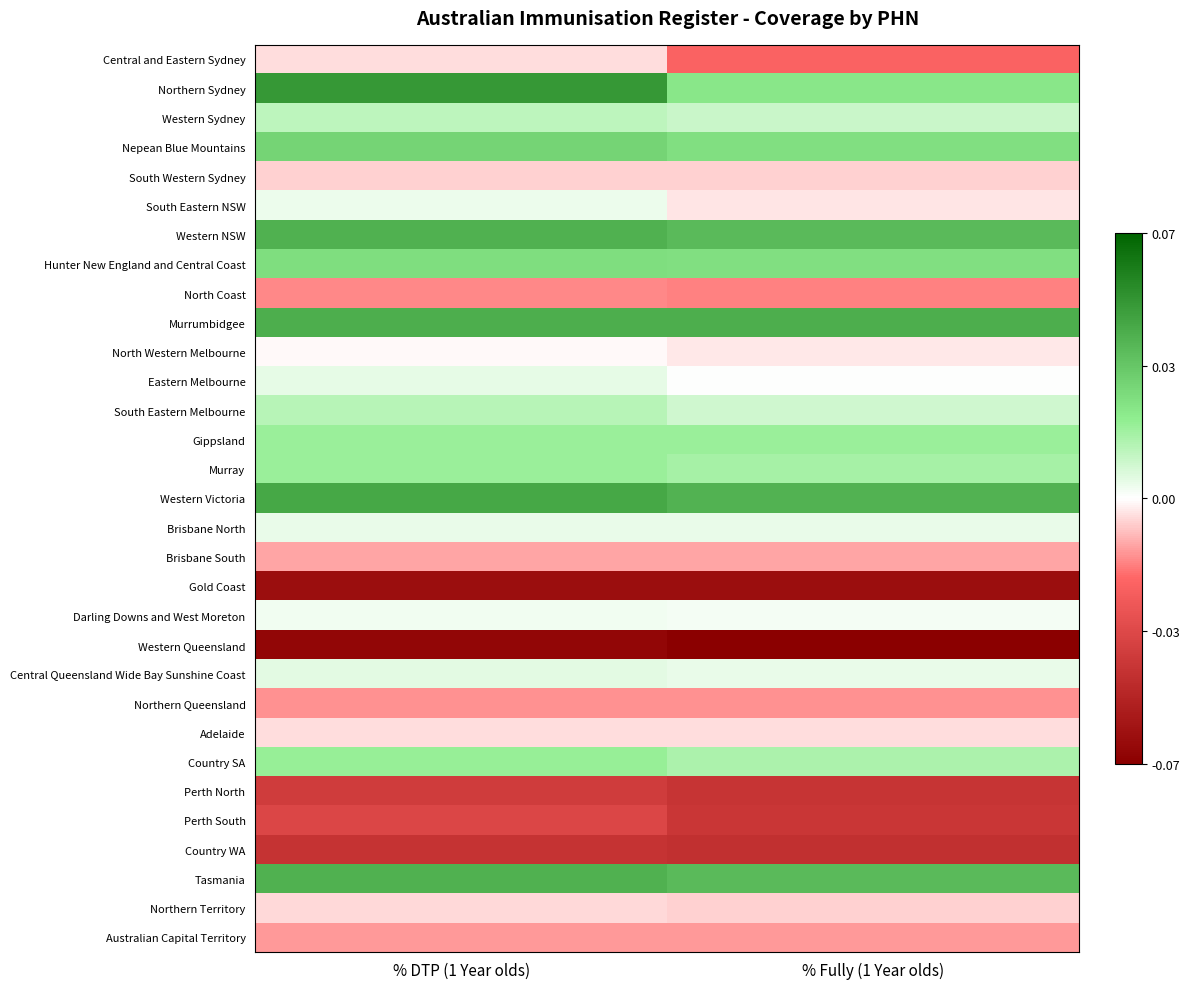

What is the spread (max minus min) of values at % DTP (1 Year olds)?

0.1